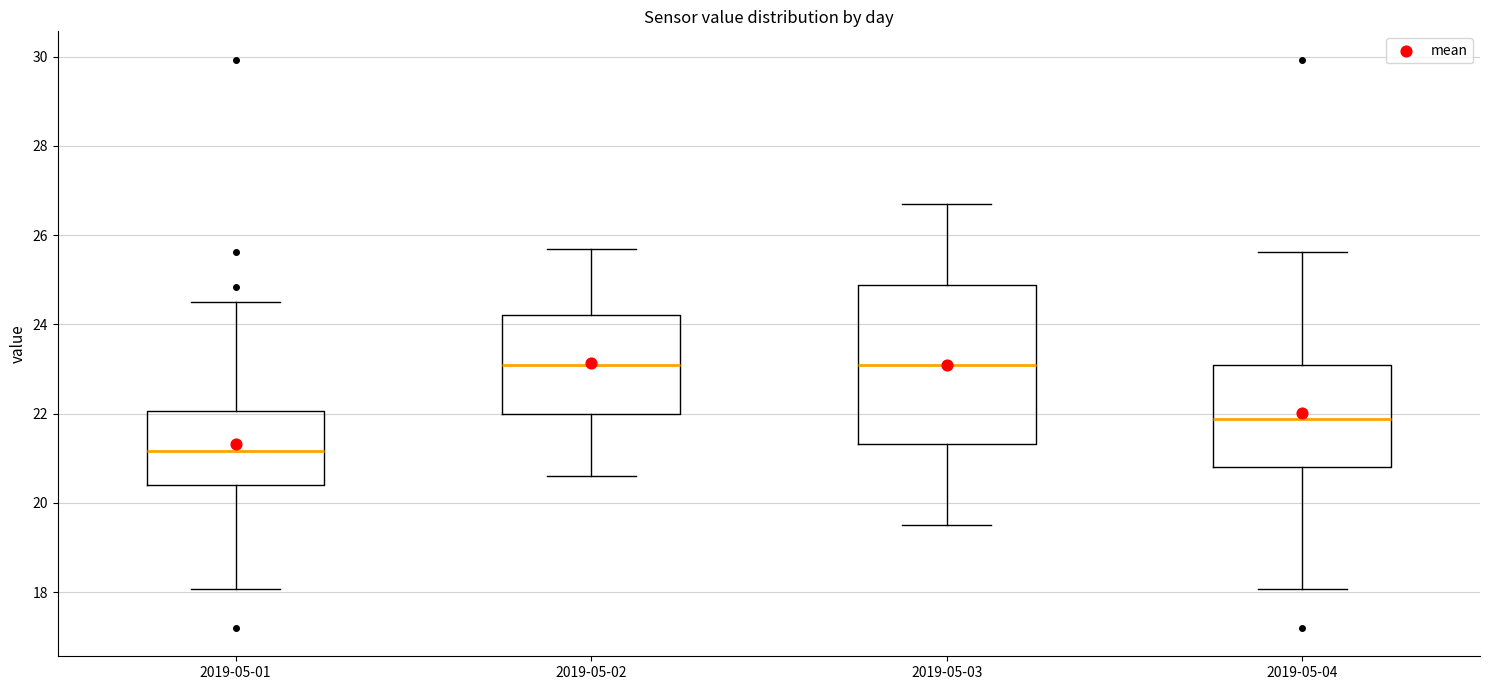

Comparing the boxes themselves (not the whiskers), which one is the tallest?

2019-05-03